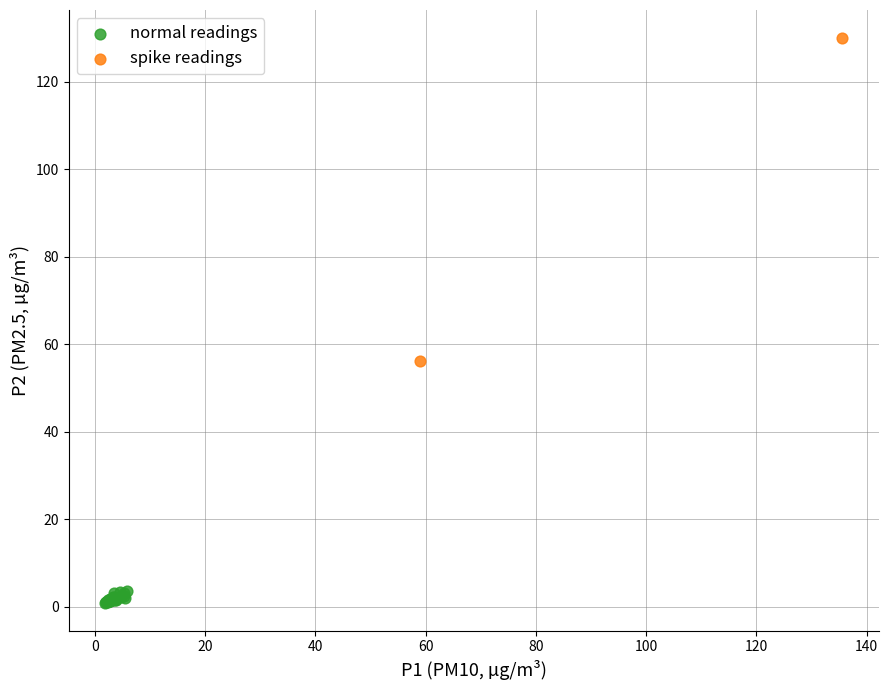

What are all the series names shown in the legend?

normal readings, spike readings